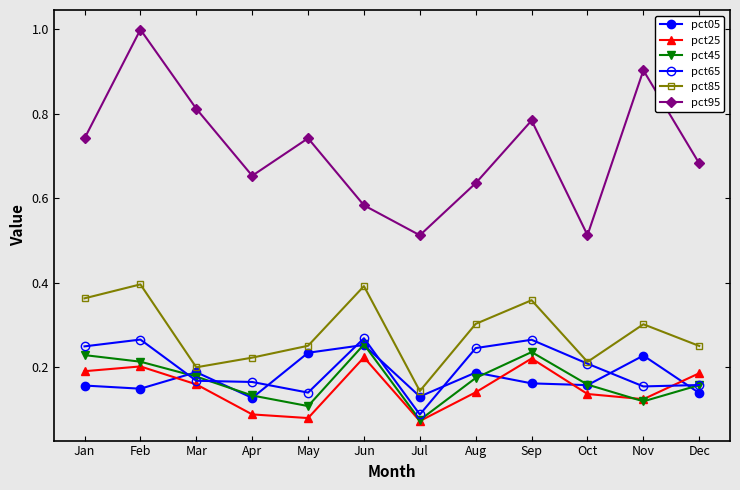

What is the sum of all pct25 values?

1.8